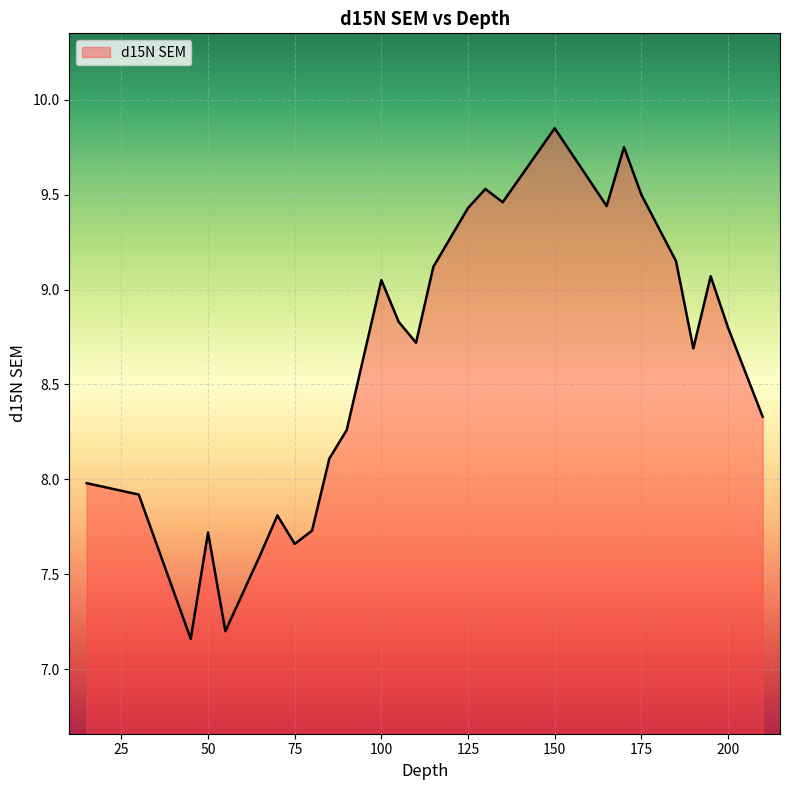

What is the difference between the maximum and minimum values?

2.7